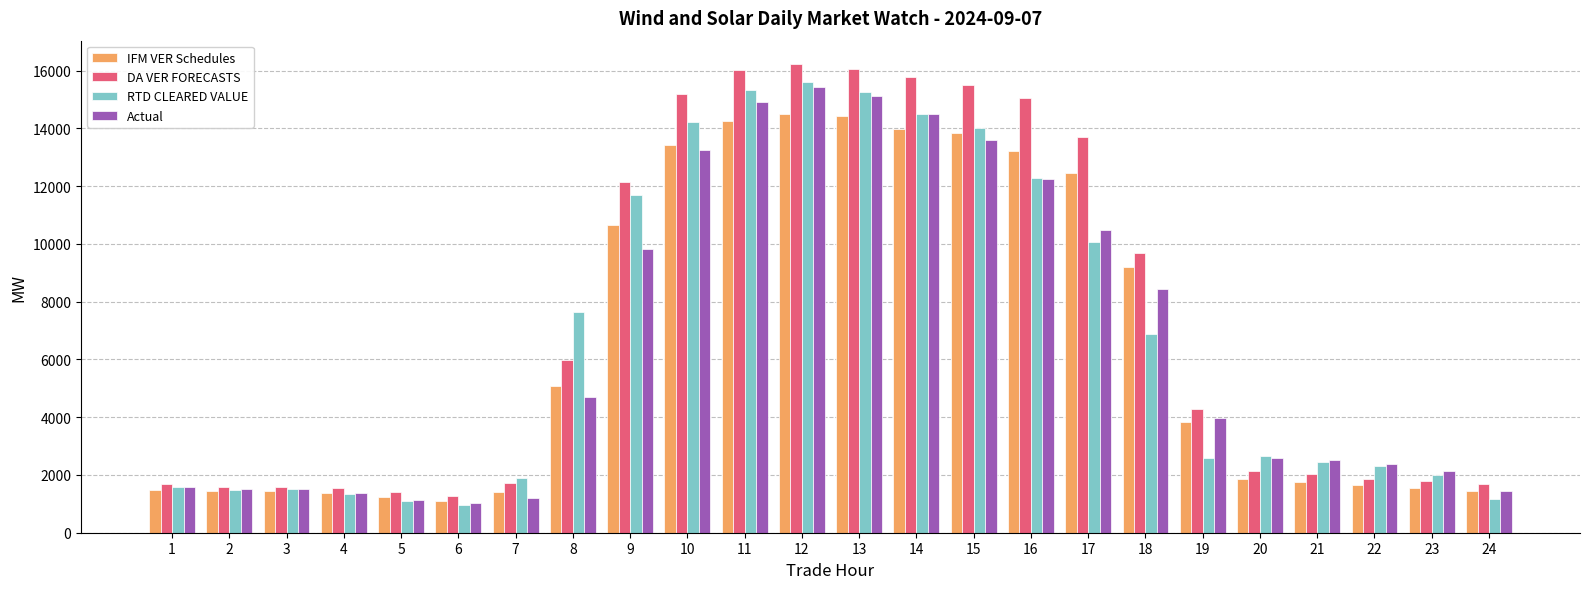

At which label is RTD CLEARED VALUE closest to 8286?

8